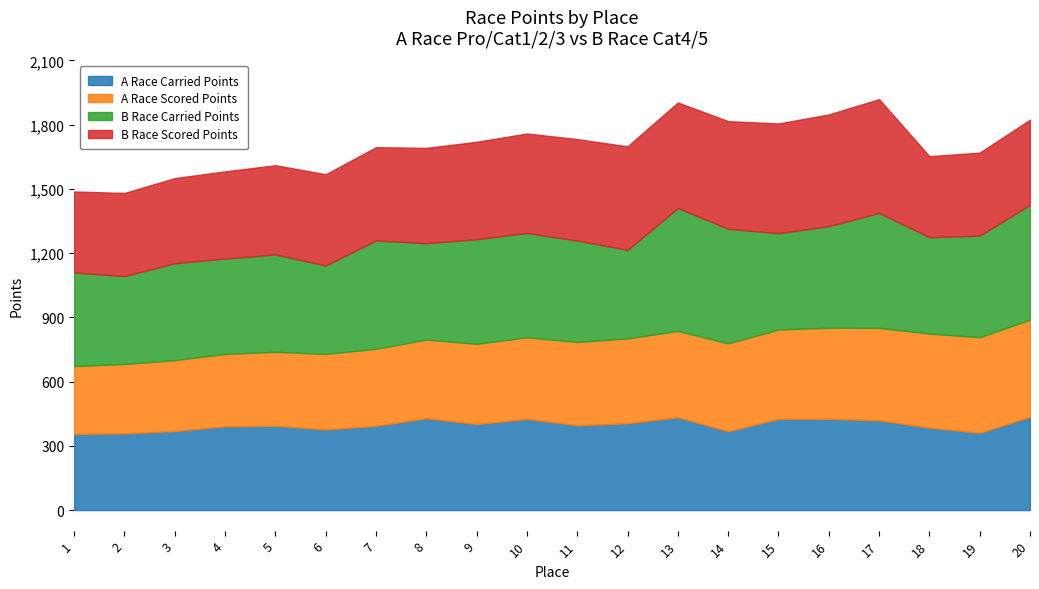

What is the total value across all series at 13?

1903.8